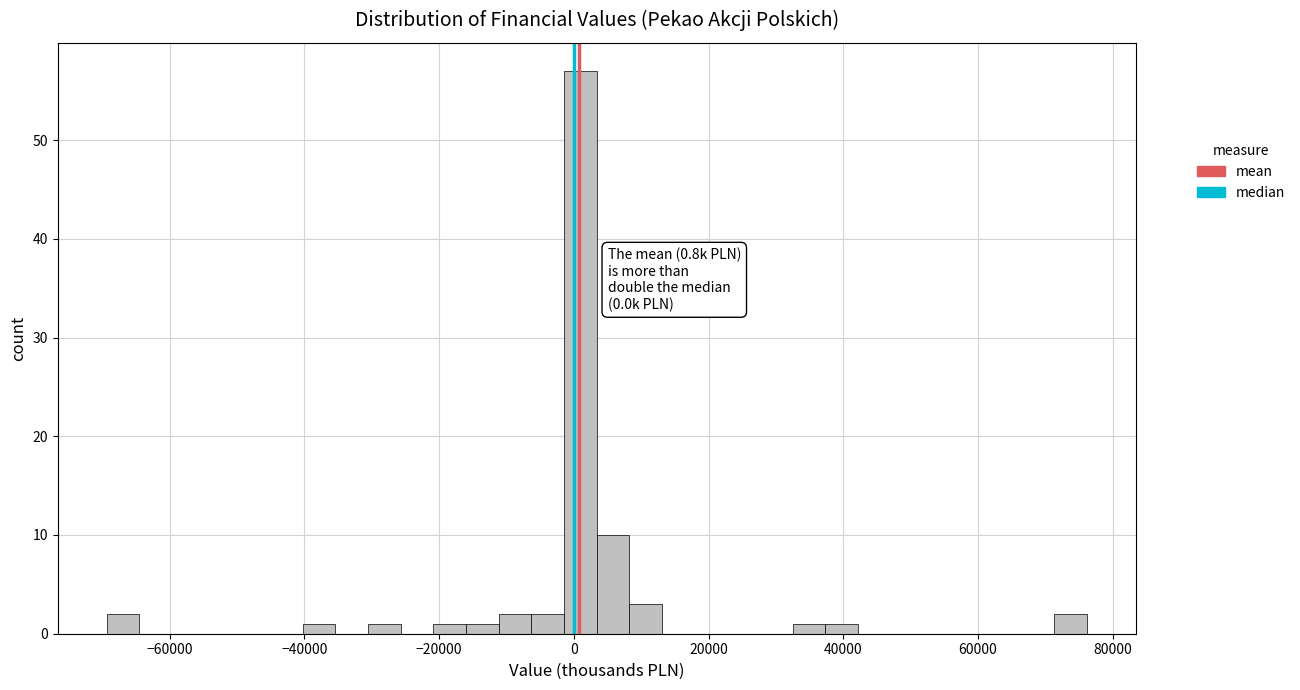

Around what value on the x-axis is the tallest bar? Give the approximate position of its centre, as read against the axis.

0